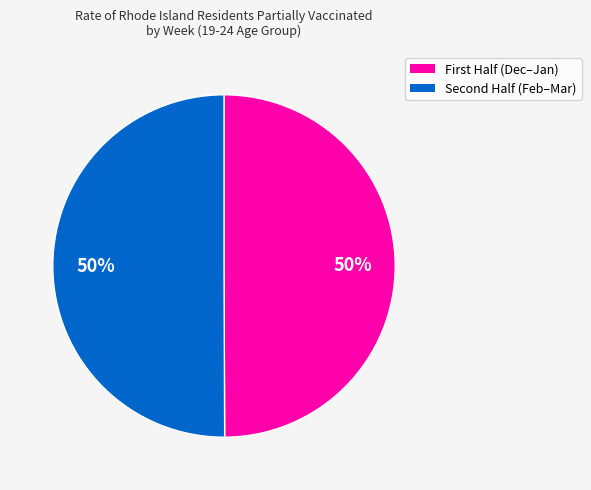

To the nearest percent, what is the average slice percentage?

50%